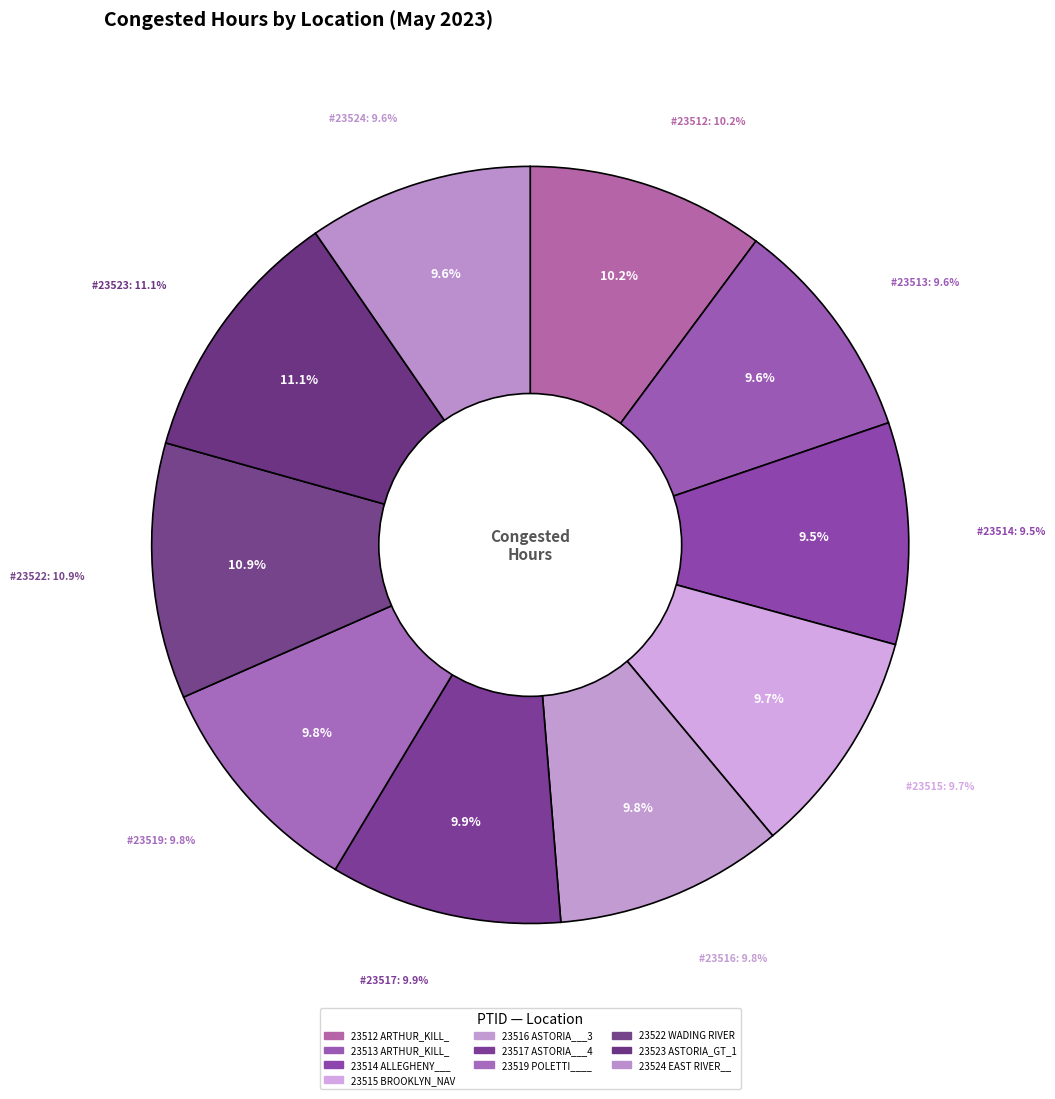

Combined, do 9 and 8 account for over 50%?

No